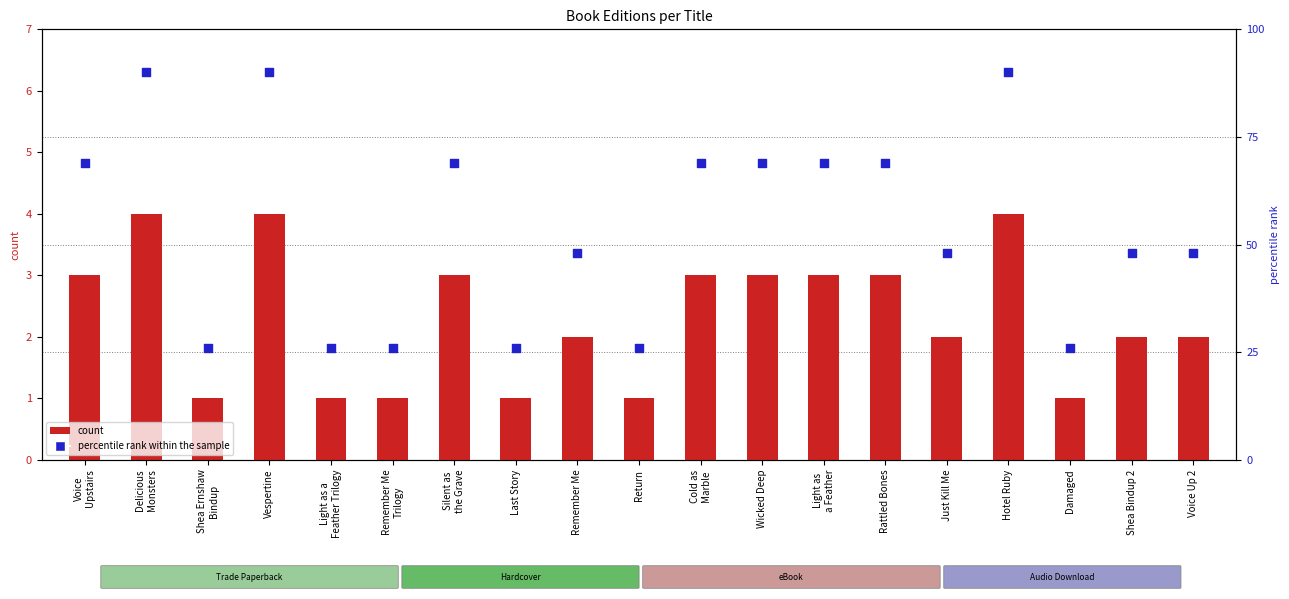

Is the value of percentile rank within the sample at Damaged greater than the value of count at Return?

Yes